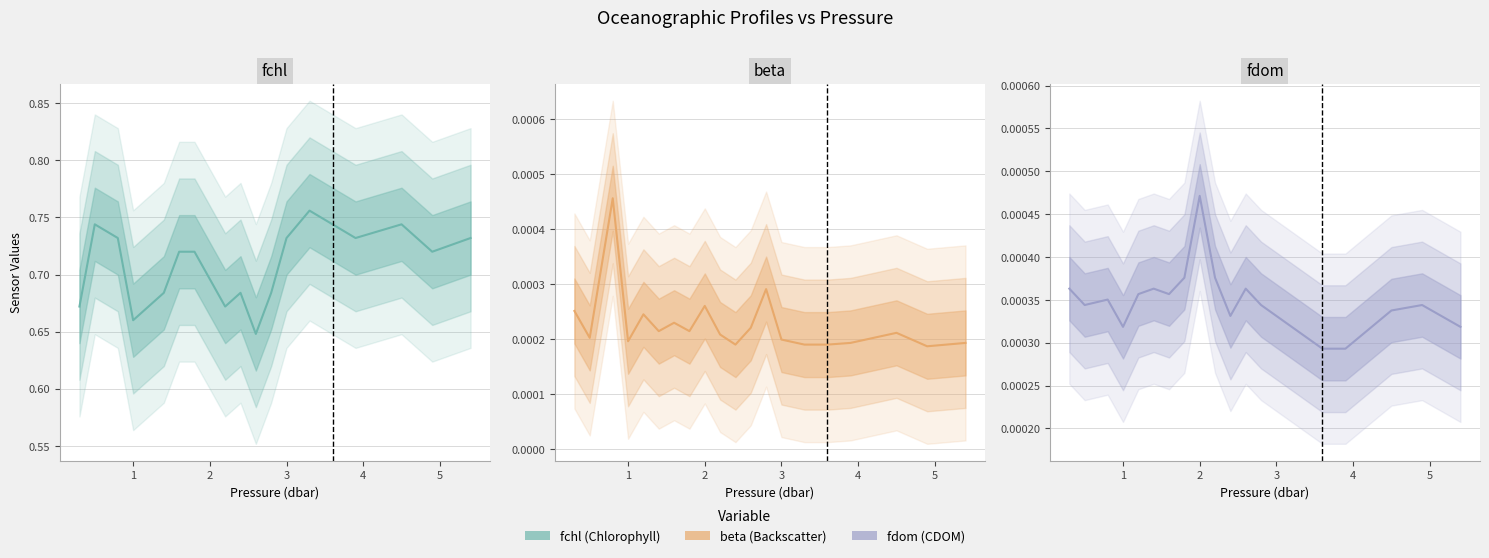

What are all the series names shown in the legend?

fchl, beta, fdom